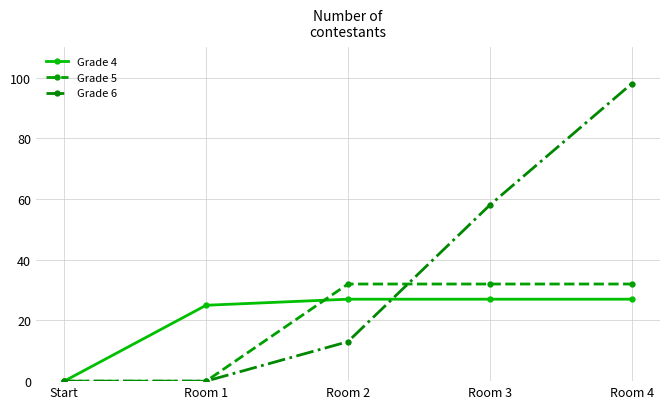

List the series in order of their peak value, highest first.

Grade 6, Grade 5, Grade 4